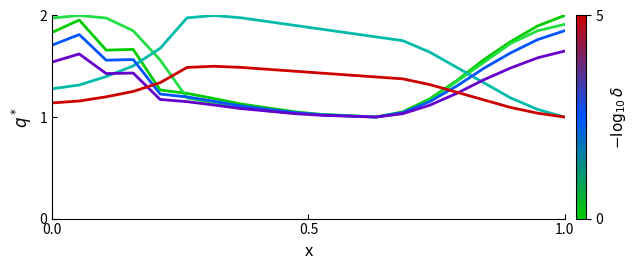

Is this an area chart (filled region under the line)?

No